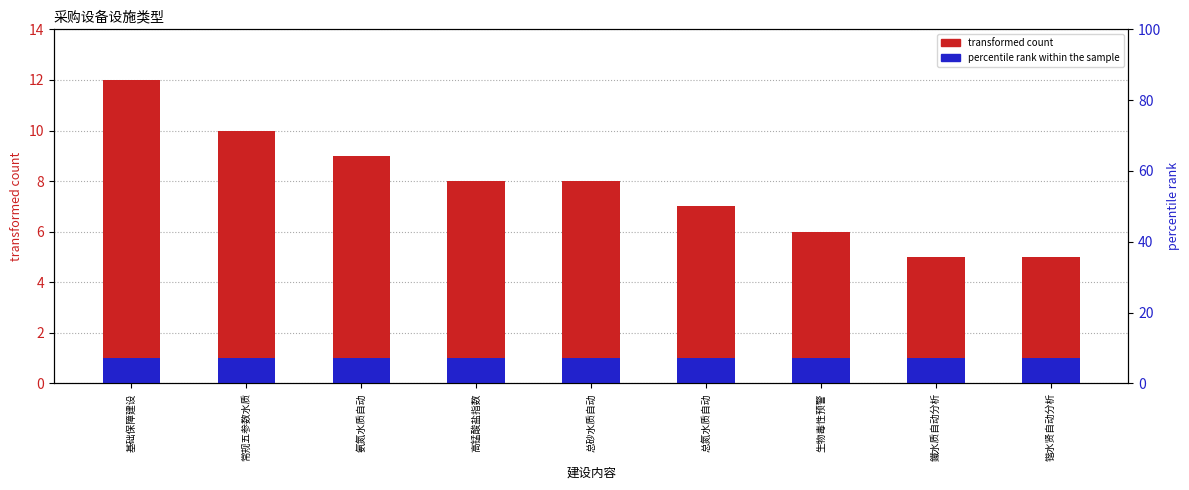

What position from the left is 基础保障建设?

1